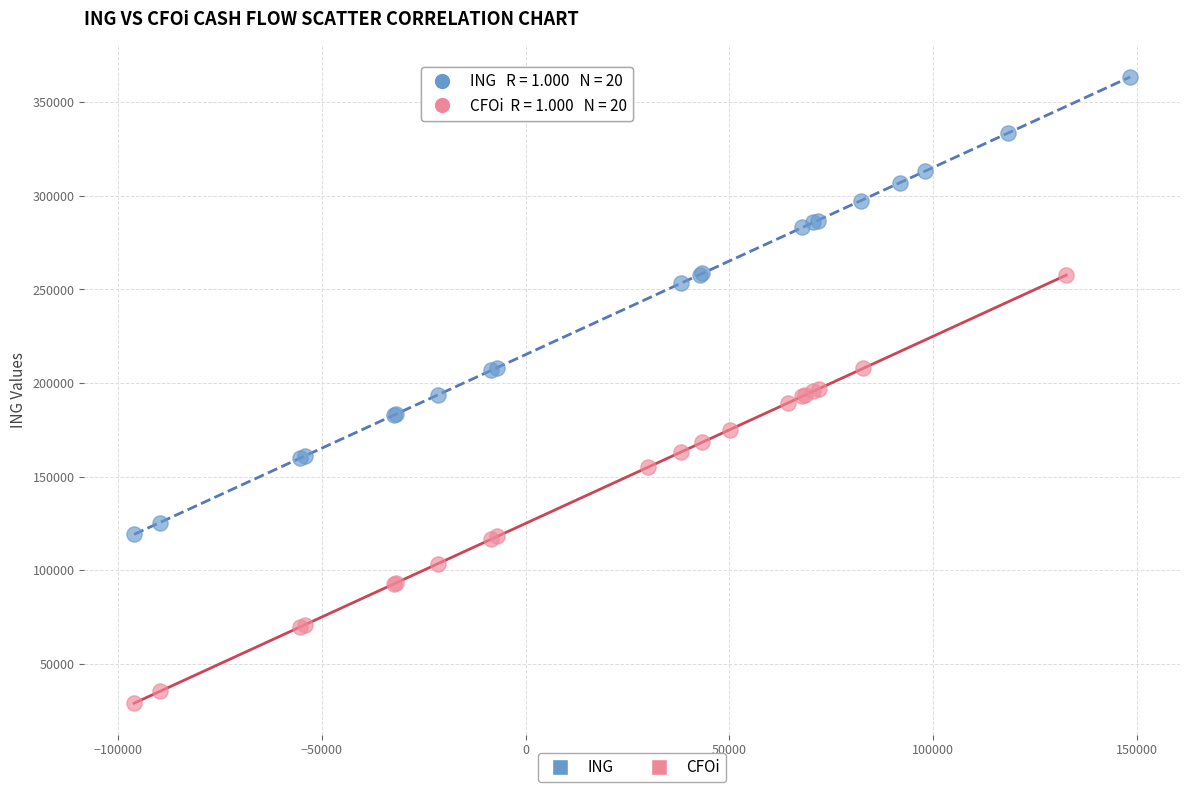

What are all the series names shown in the legend?

ING, CFOi